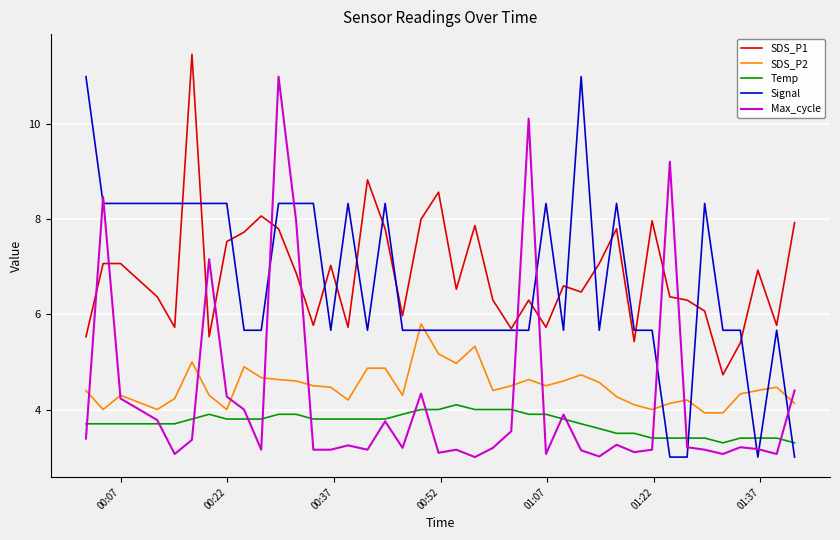

How many lines are shown in the chart?

5